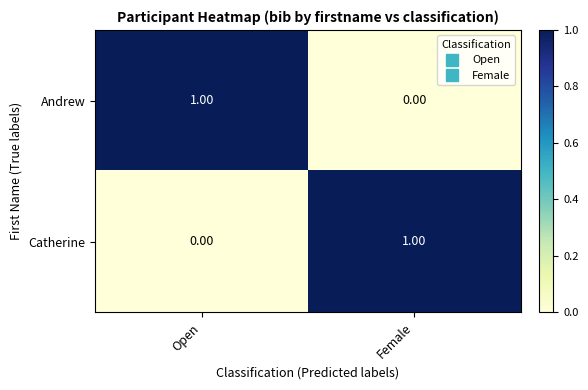

Which category has the lowest value in the Andrew series?

Female